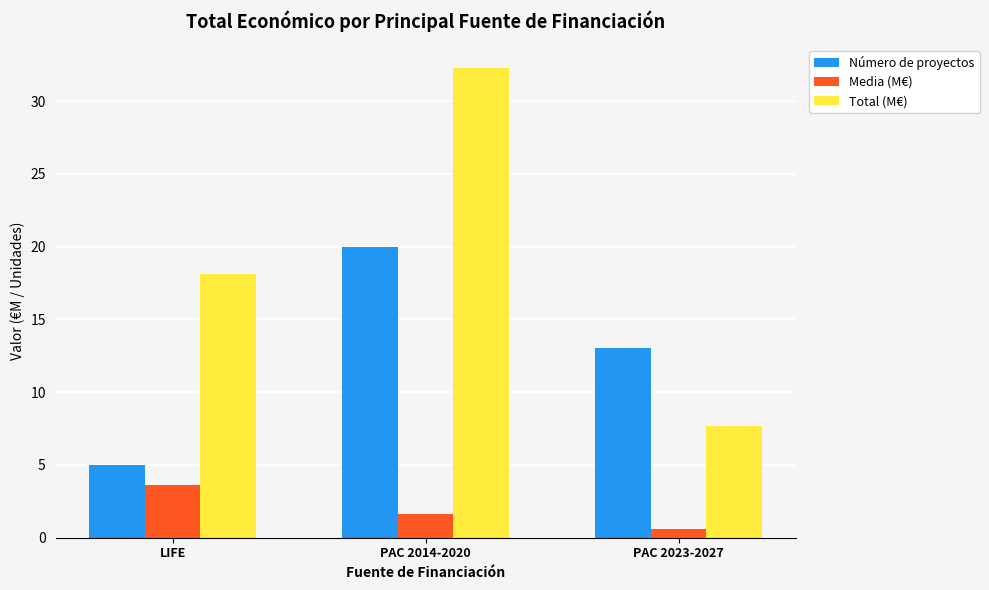

What position from the left is LIFE?

1